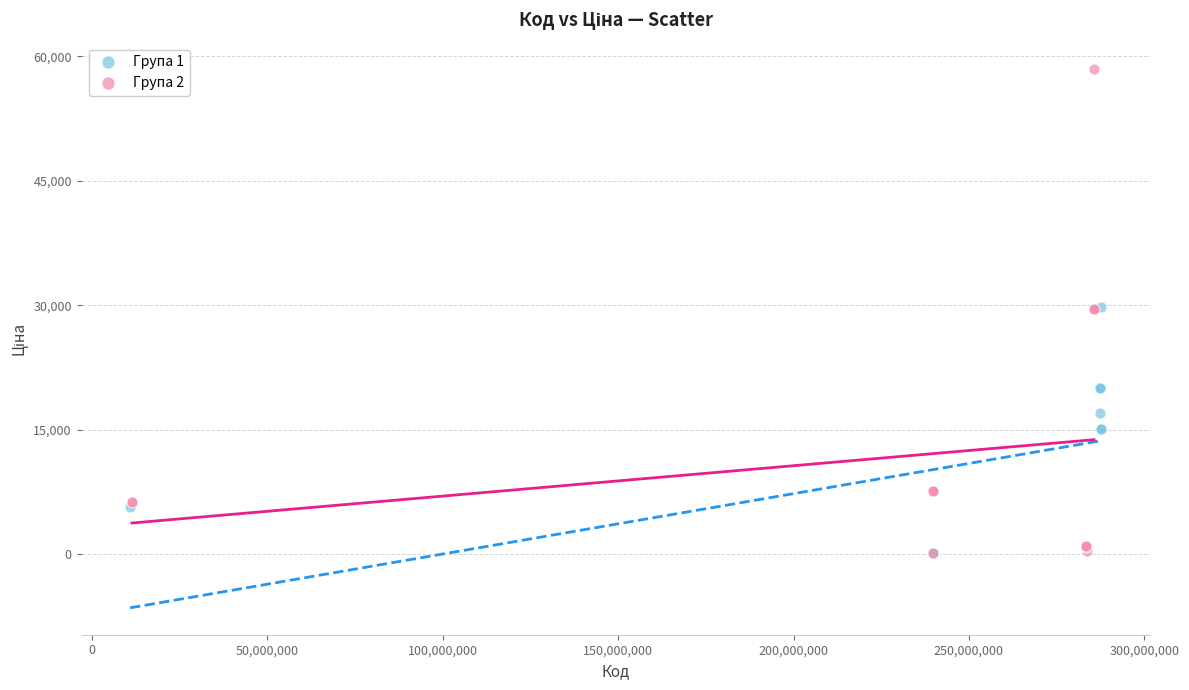

Which series has the widest spread of Y values?

Група 2